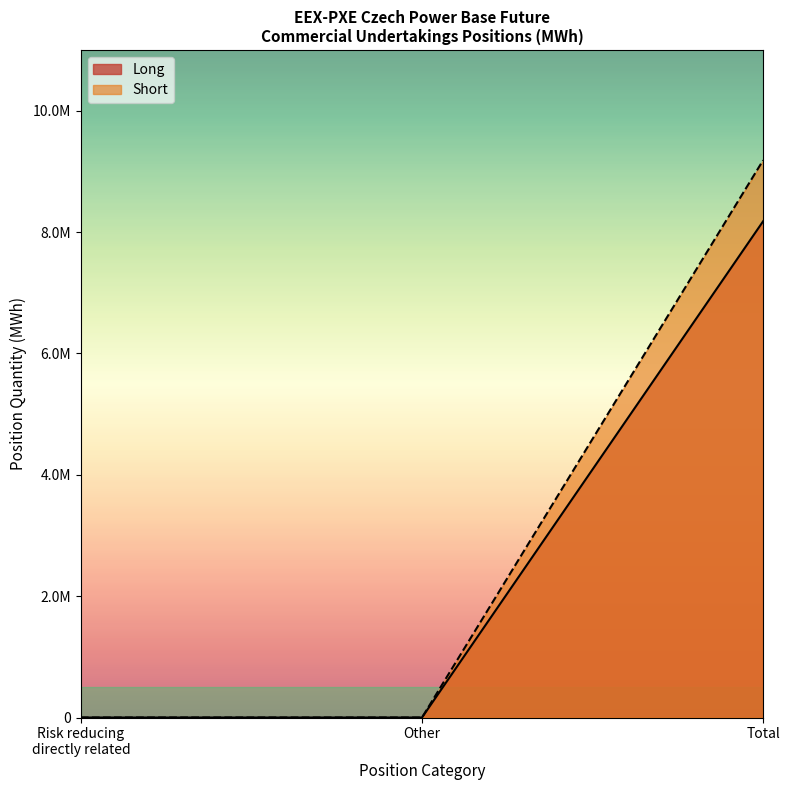

What are all the series names shown in the legend?

Long, Short